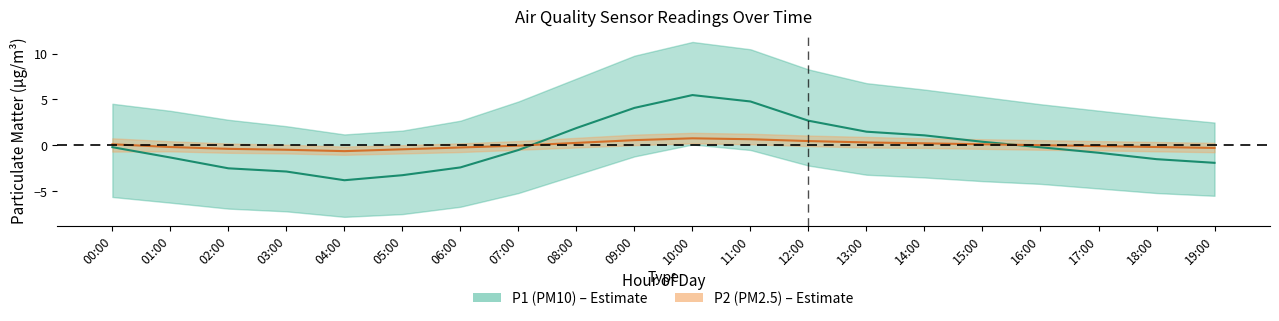

Between which two adjacent categories do P1 (PM10) and P2 (PM2.5) first intersect?

07:00 and 08:00